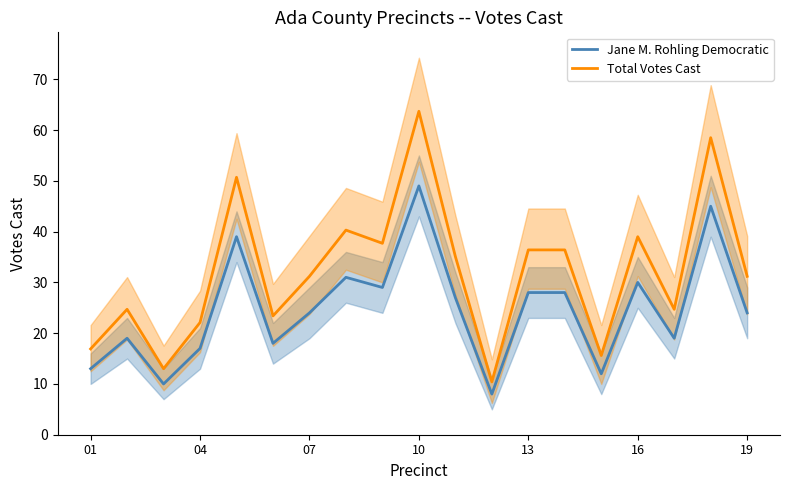

What is the smallest value displayed?

8.0